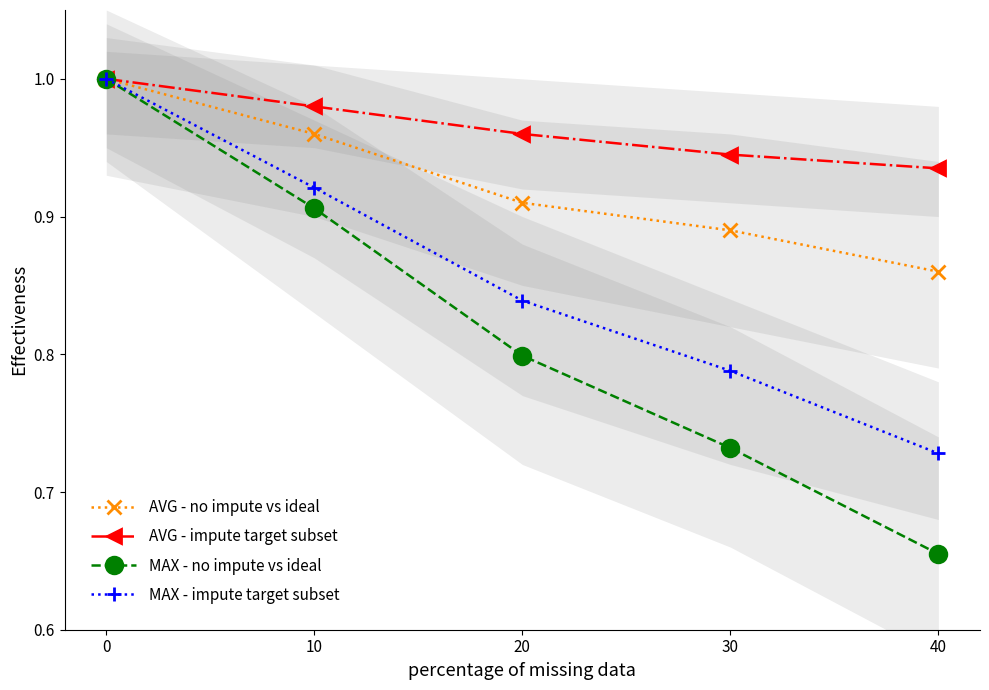

At which label is MAX - impute target subset closest to 0?

40